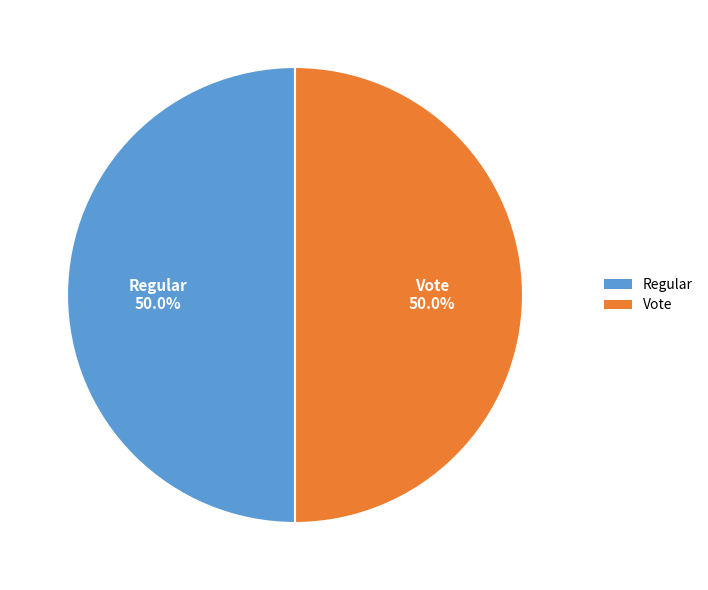

To the nearest percent, what percentage of the pie is Vote?

50%